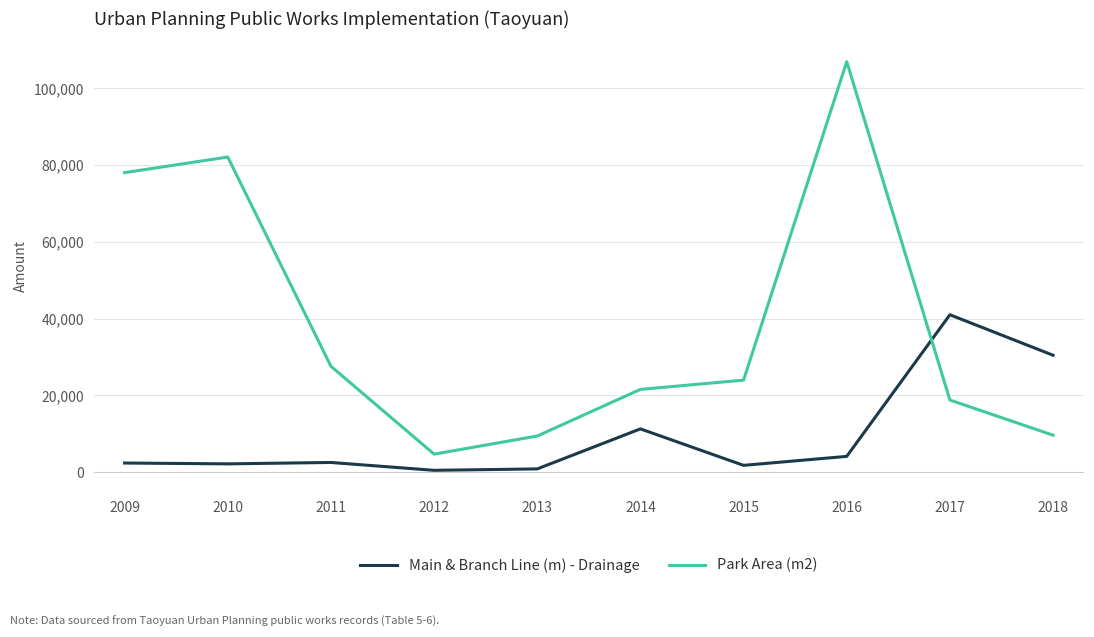

The value of Park Area (m2) at 2014 is 21534.0. True or false?

True